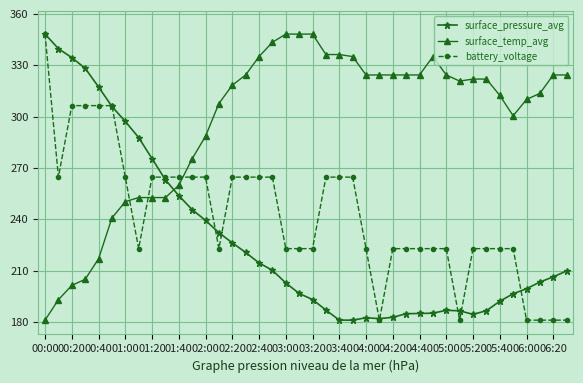

List the series in order of their overall mean, lowest first.

surface_pressure_avg, battery_voltage, surface_temp_avg